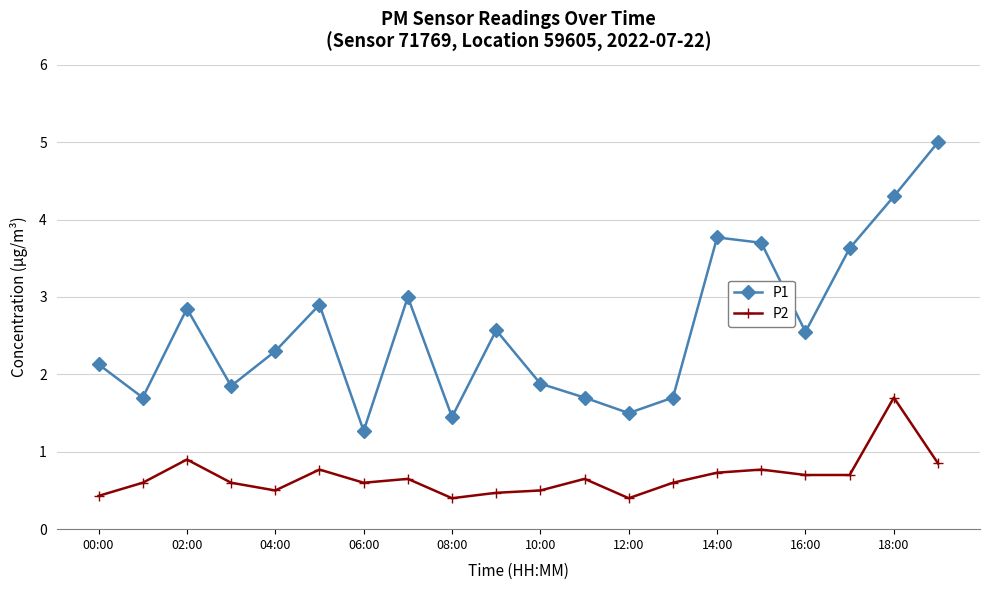

True or false: P2 has more than 0 interior local peaks.

True